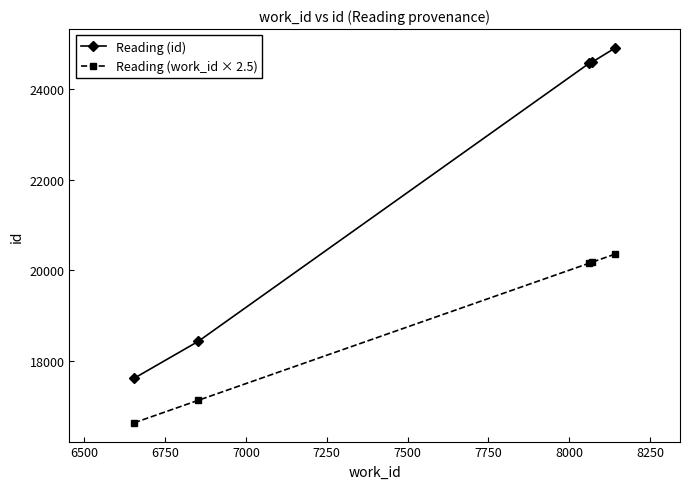

Which series has the largest range (max minus min)?

Reading (id)